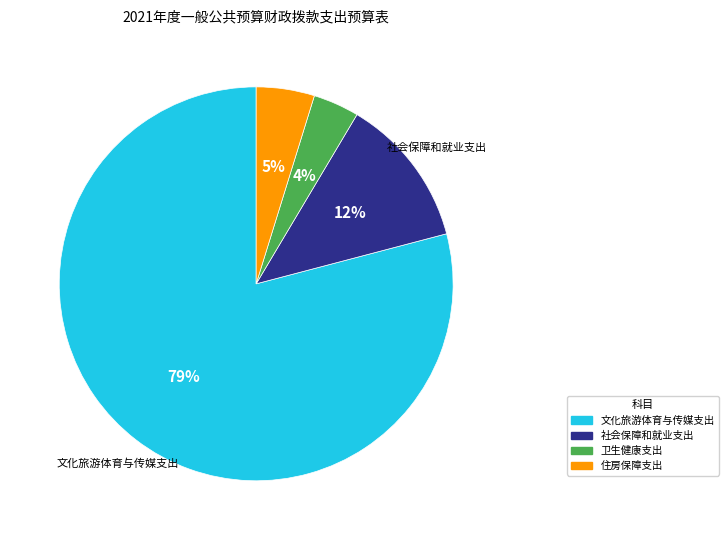

To the nearest percent, what is the average slice percentage?

25%